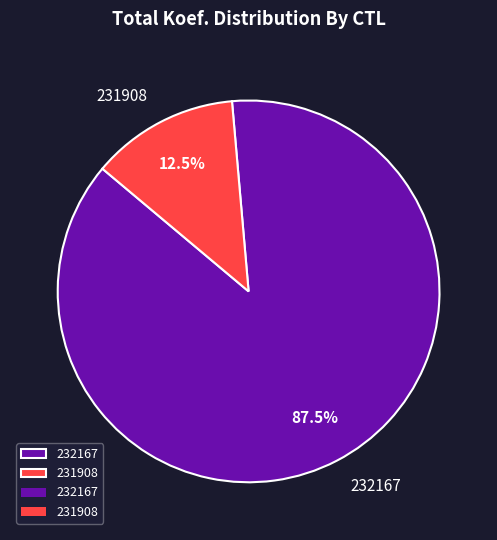

What percentage is NOT represented by 231908?

87.5%